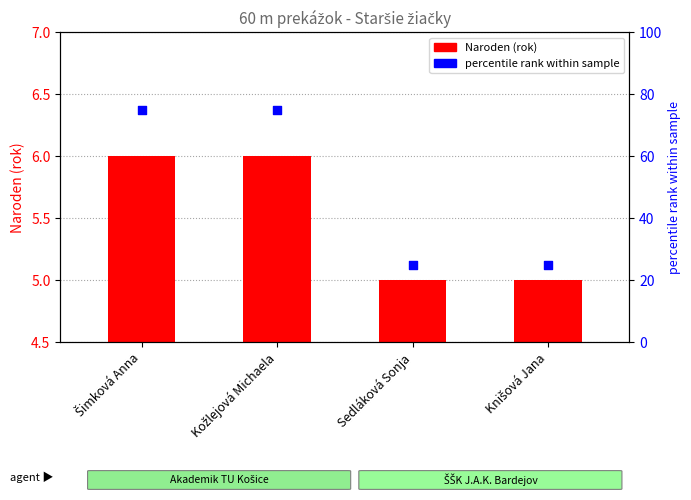

Which series has the widest spread of Y values?

percentile rank within sample